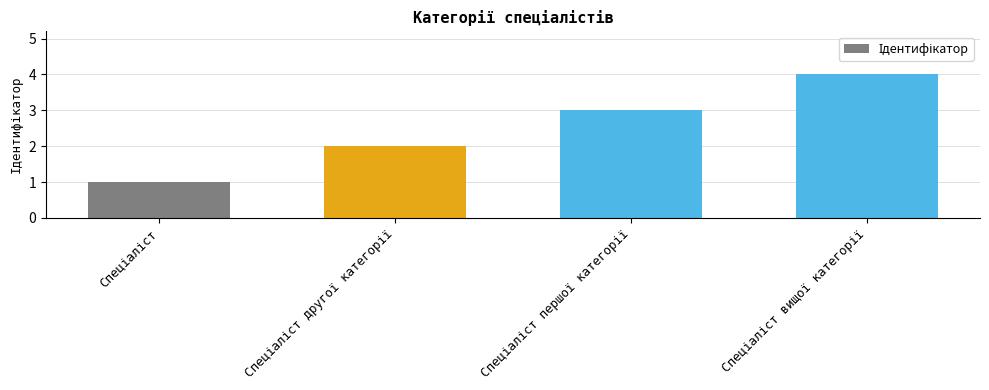

Reading left to right, transcribe all the data shown in this chart.

1	2	3	4